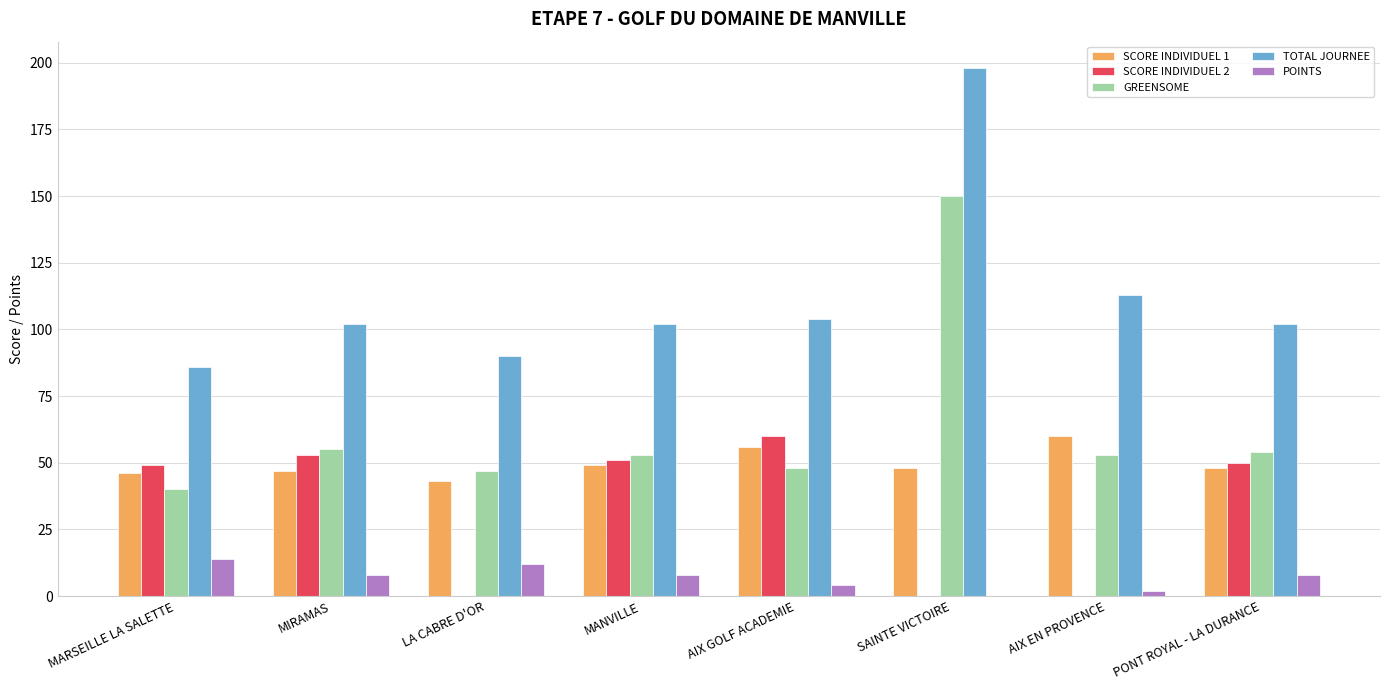

Which series has the largest total across all categories?

TOTAL JOURNEE